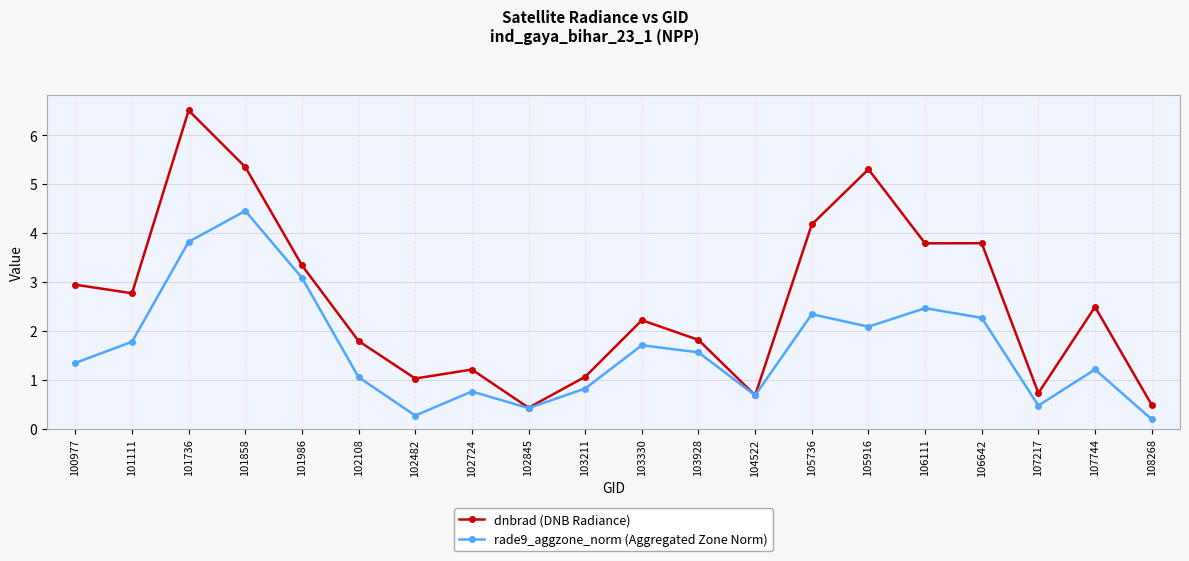

At which category does the chart reach its minimum across all series?

108268